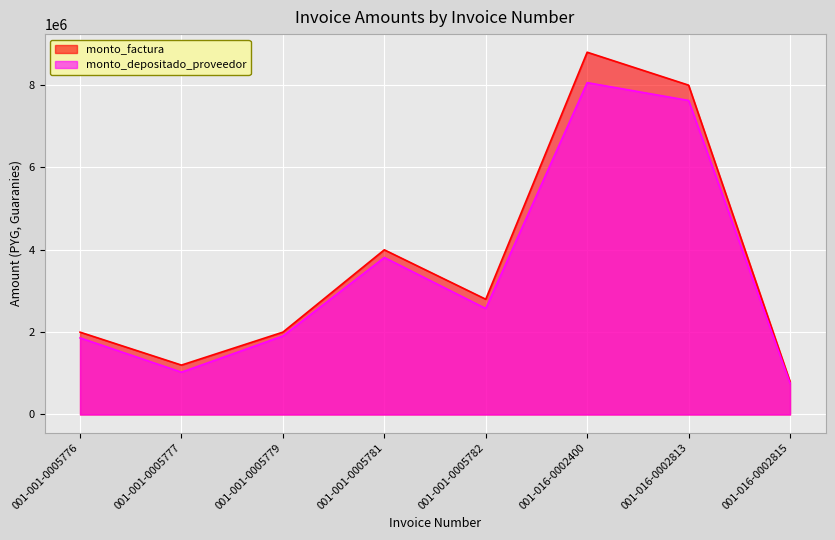

Reading right to left, extract all data points from this chart.

monto_factura: 800000	8000000	8800000	2800000	4000000	2000000	1200000	2000000
monto_depositado_proveedor: 762758	7627581	8061251	2574453	3813790	1906896	1027737	1860896